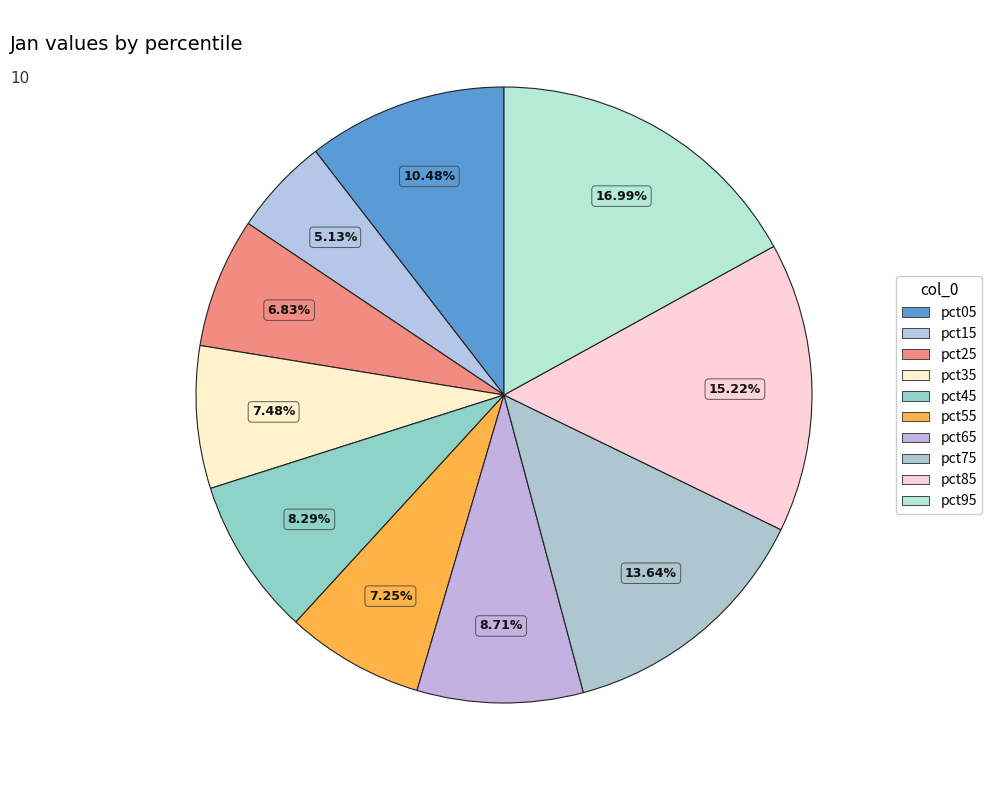

The pct35 slice represents 2% of the pie. True or false?

False